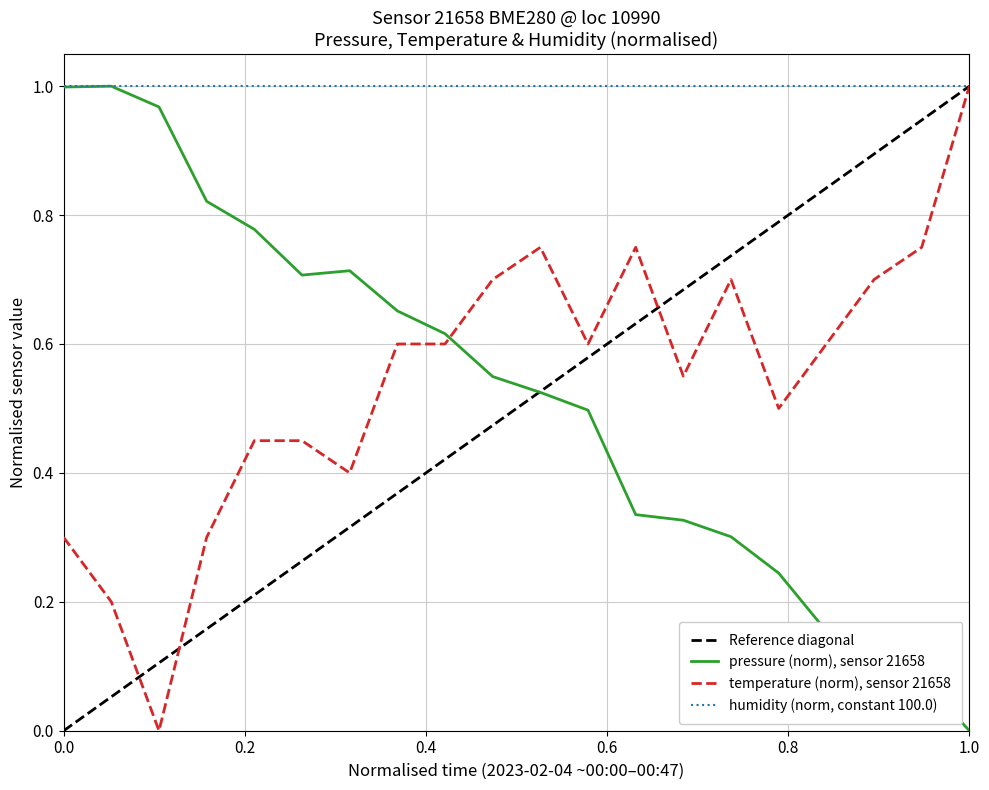

True or false: temperature (norm), sensor 21658 and pressure (norm), sensor 21658 cross at least once.

True